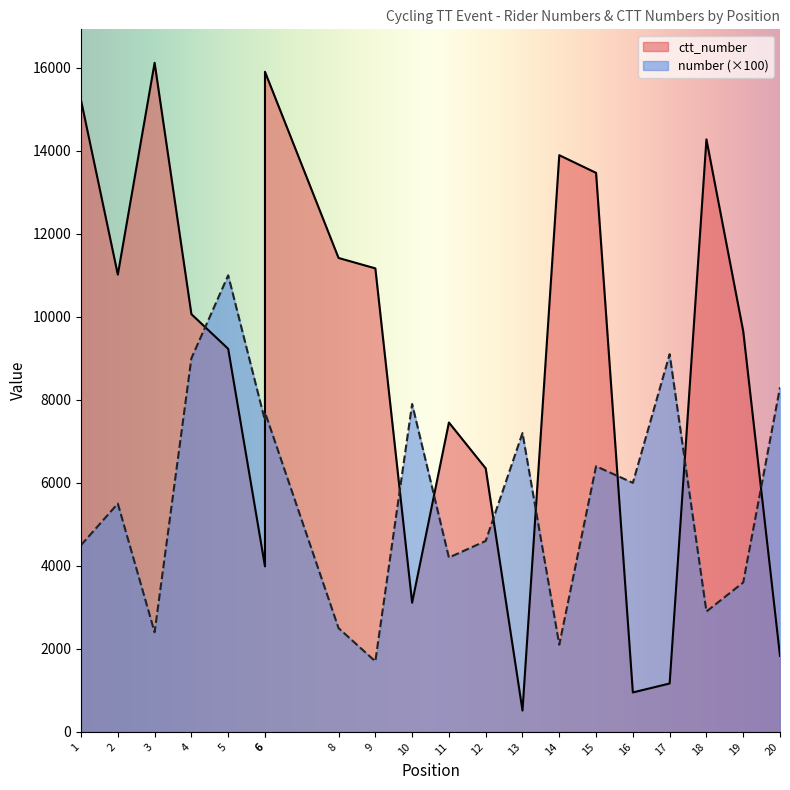

Reading right to left, transcribe all the data shown in this chart.

number: 20=8300	19=3600	18=2900	17=9100	16=6000	15=6400	14=2100	13=7200	12=4600	11=4200	10=7900	9=1700	8=2500	6=7700	6=7500	5=11000	4=9000	3=2400	2=5500	1=4500
ctt_number: 20=1830	19=9654	18=14275	17=1166	16=951	15=13468	14=13894	13=514	12=6349	11=7454	10=3113	9=11167	8=11418	6=15904	6=3988	5=9229	4=10064	3=16120	2=11017	1=15216